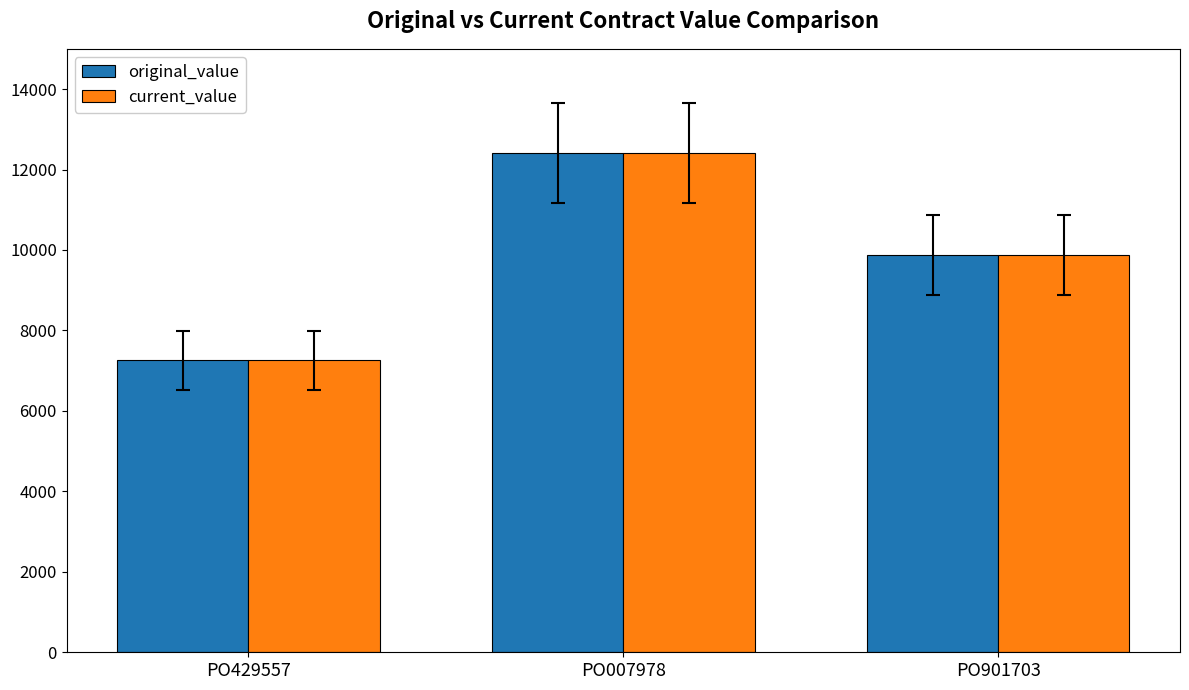

Reading right to left, extract all data points from this chart.

original_value: 9878.0	12416.5	7256.5
current_value: 9878.0	12416.5	7256.5